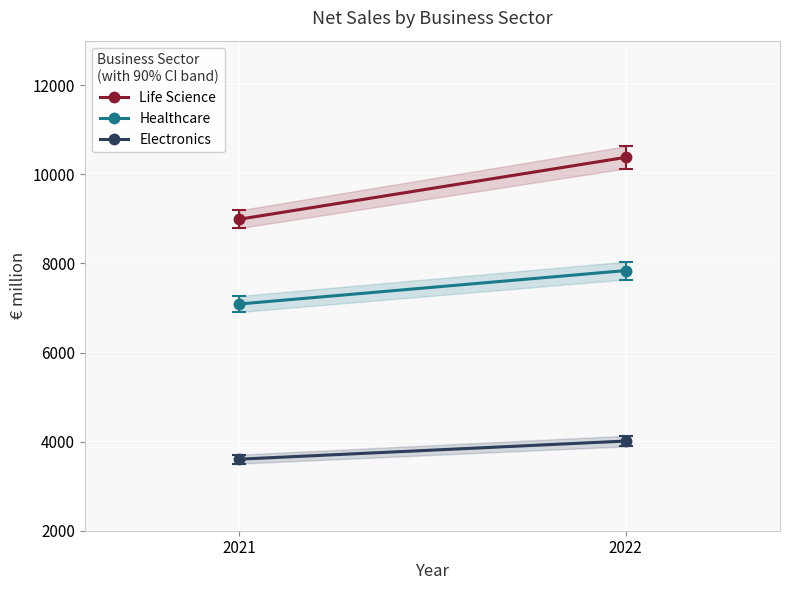

What are all the series names shown in the legend?

Life Science, Healthcare, Electronics